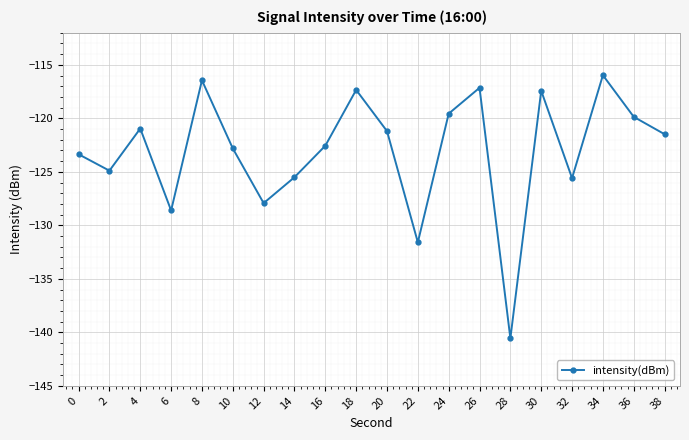

True or false: there are more than 0 points higher than both neighbors.

True